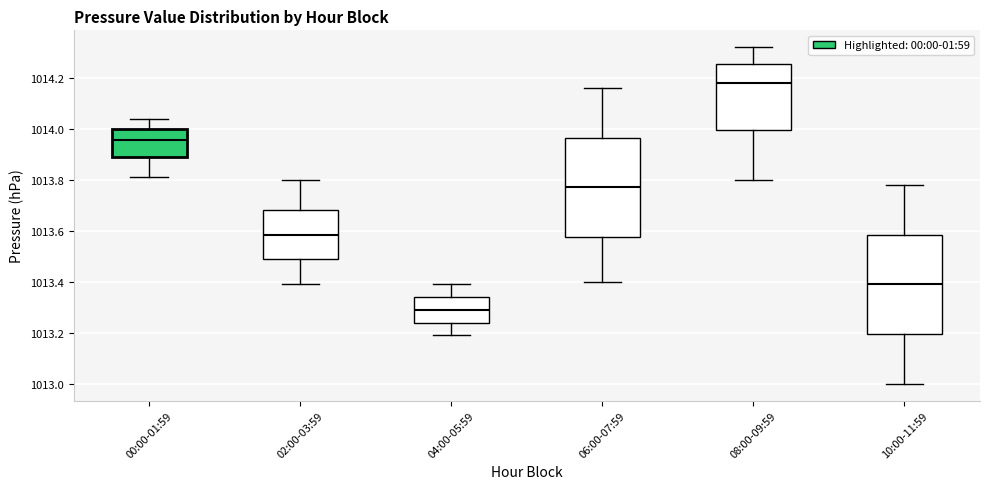

Where does the upper whisker of the box for 04:00-05:59 end on the y-axis? The values are not printed on the chart, so give them approximately, as read against the axis.

1013.40